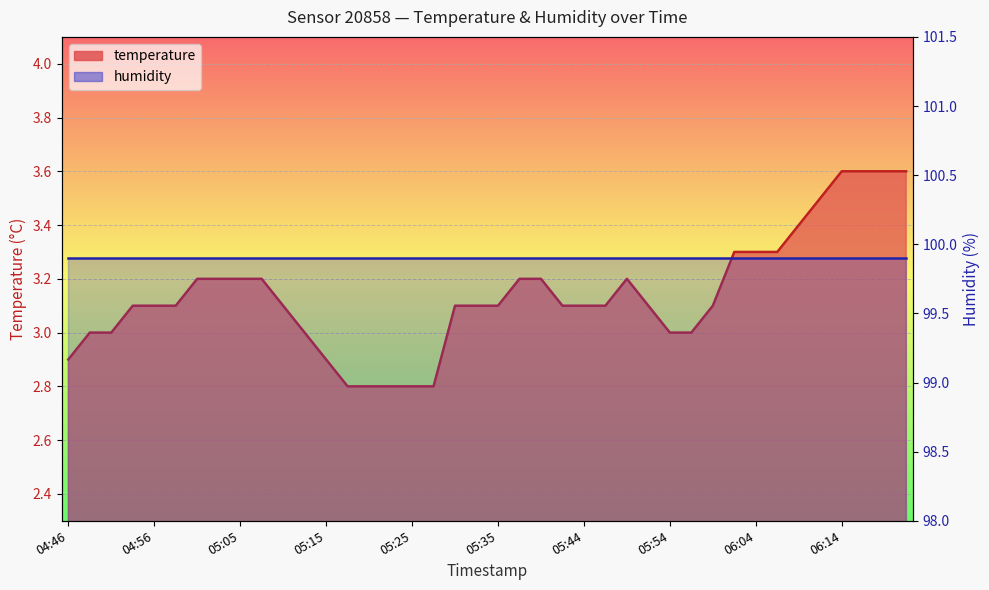

What is the sum of the values at 05:54 and 06:09?

6.4